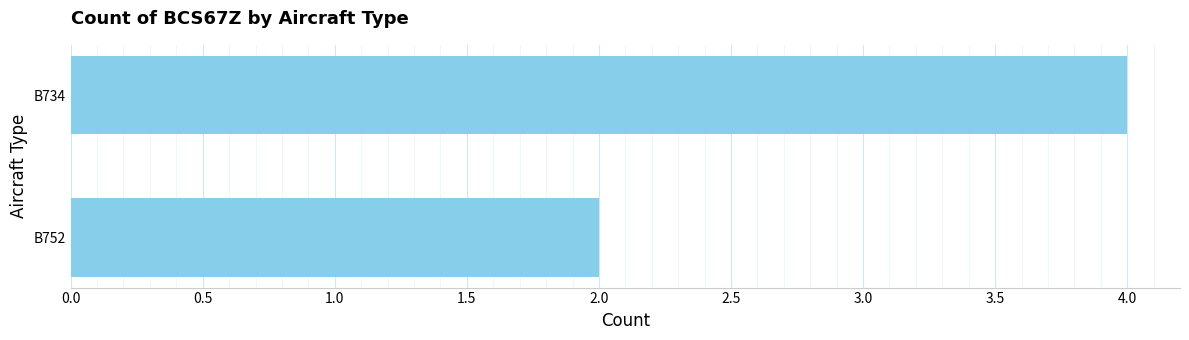

The chart shows a value of 1 at B752. True or false?

False